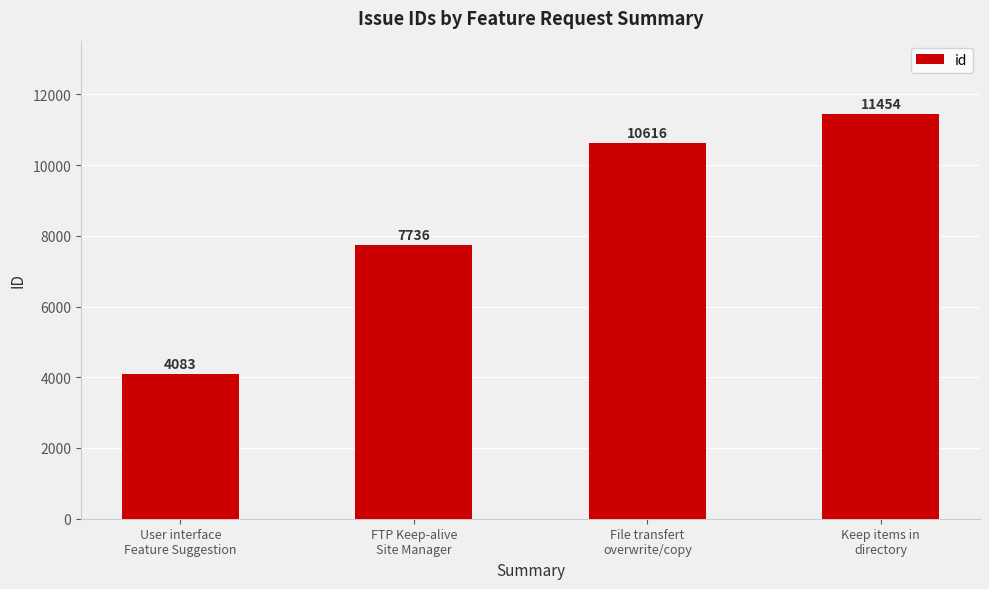

Rank the categories by value from highest to lowest.

Keep items in
directory, File transfert
overwrite/copy, FTP Keep-alive
Site Manager, User interface
Feature Suggestion